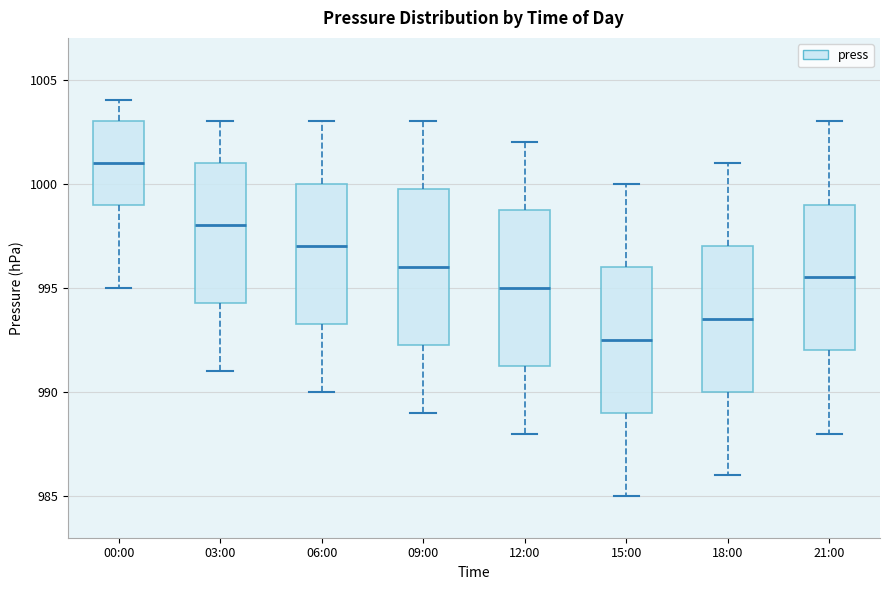

Which box's median line is the highest?

00:00